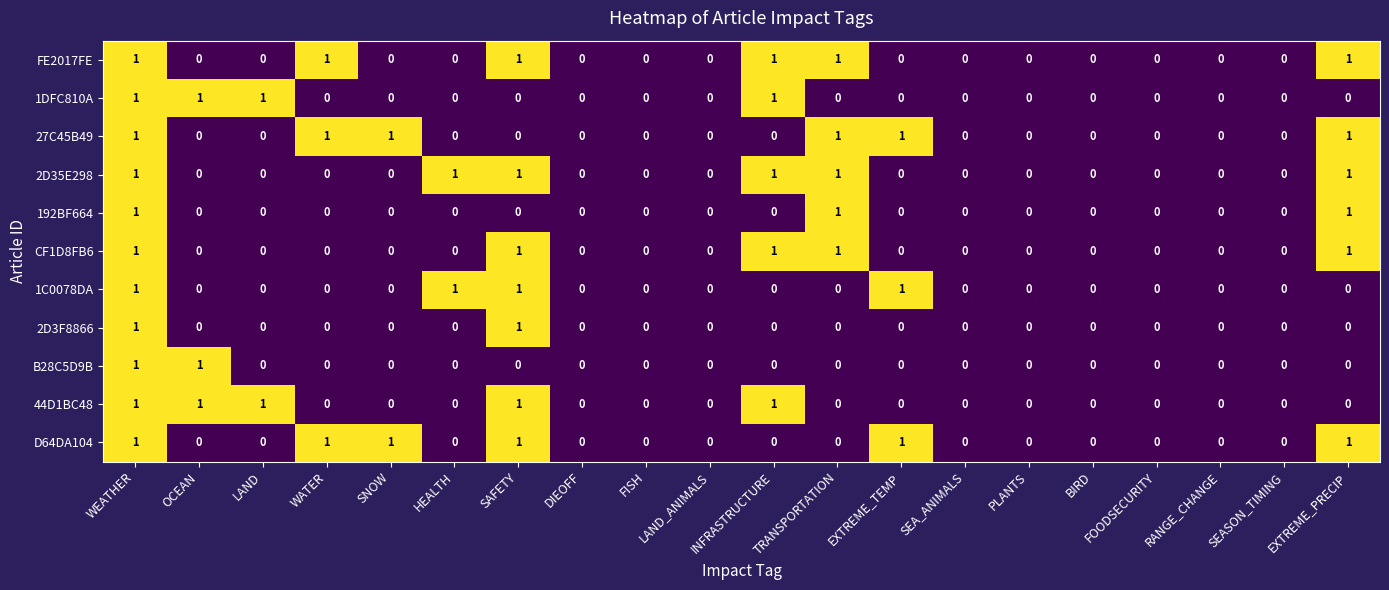

What is the total value across all series at WATER?

3